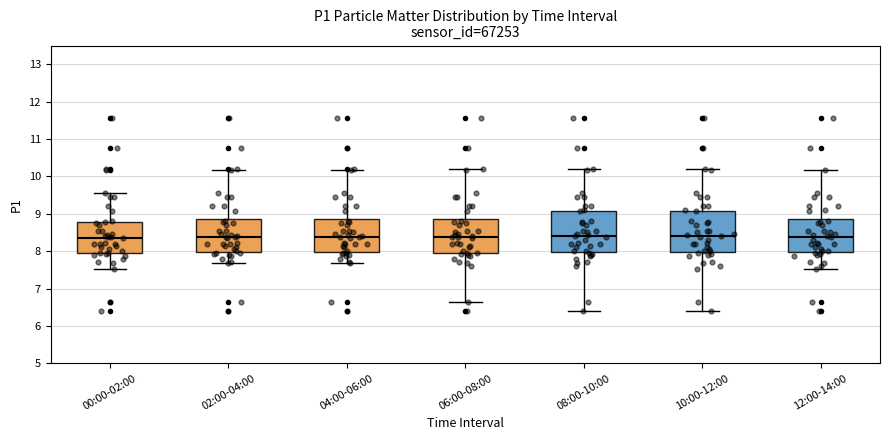

Reading left to right, transcribe this box plot: for each box, give where its median line is, the range the box spans, and where its two whiskers end, as read against the y-axis. The values are not printed on the chart, so give them approximately, as read against the axis.

00:00-02:00: median 8.4, box 8.0 to 8.8, whiskers 7.5 to 9.6
02:00-04:00: median 8.4, box 8.0 to 8.9, whiskers 7.7 to 10.2
04:00-06:00: median 8.4, box 8.0 to 8.9, whiskers 7.7 to 10.2
06:00-08:00: median 8.4, box 8.0 to 8.9, whiskers 6.7 to 10.2
08:00-10:00: median 8.4, box 8.0 to 9.1, whiskers 6.4 to 10.2
10:00-12:00: median 8.4, box 8.0 to 9.1, whiskers 6.4 to 10.2
12:00-14:00: median 8.4, box 8.0 to 8.9, whiskers 7.5 to 10.2